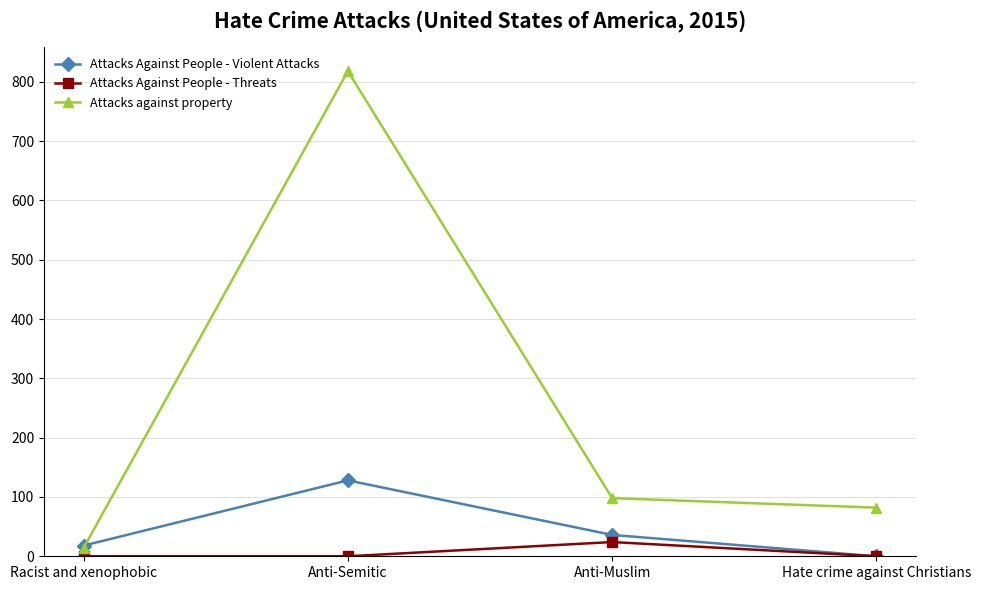

The value of Attacks Against People - Threats at Anti-Muslim is 24. True or false?

True